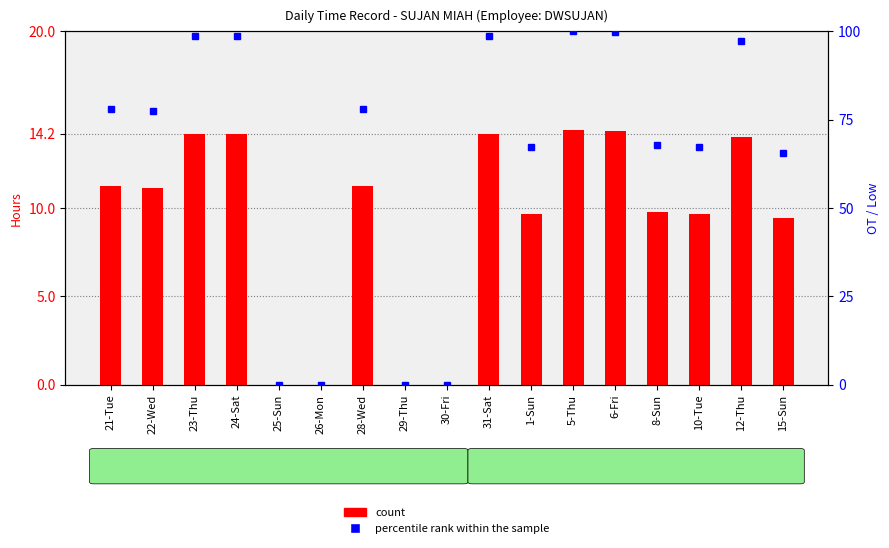

List the series in order of their peak value, highest first.

percentile rank within the sample, count